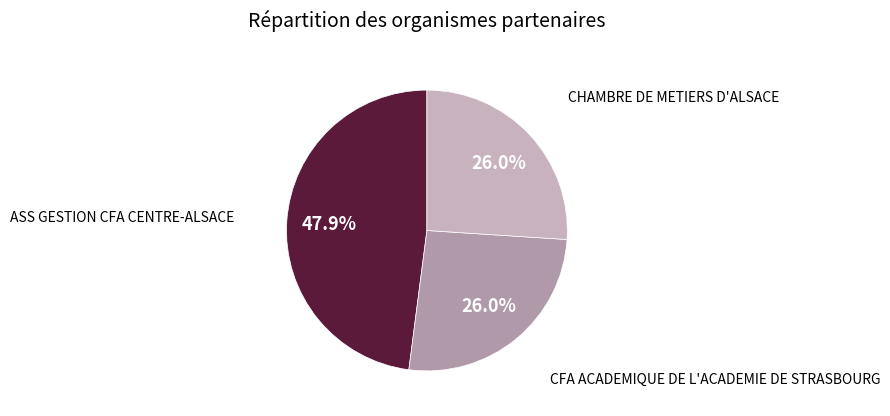

Rank the categories by value from lowest to highest.

CHAMBRE DE METIERS D'ALSACE, CFA ACADEMIQUE DE L'ACADEMIE DE STRASBOURG, ASS GESTION CFA CENTRE-ALSACE